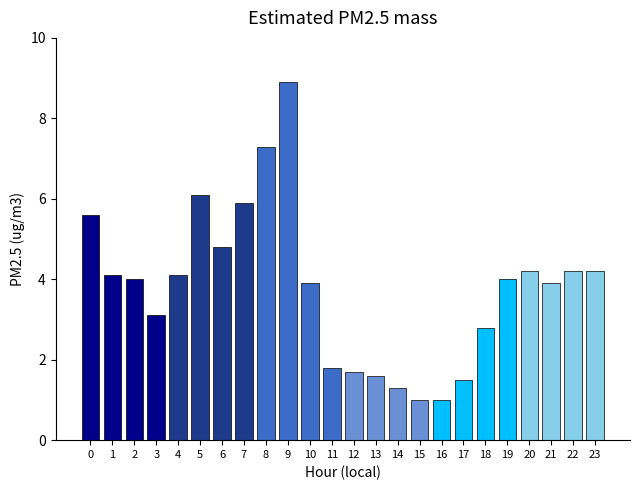

What is the change in value from 5 to 20?

-1.9